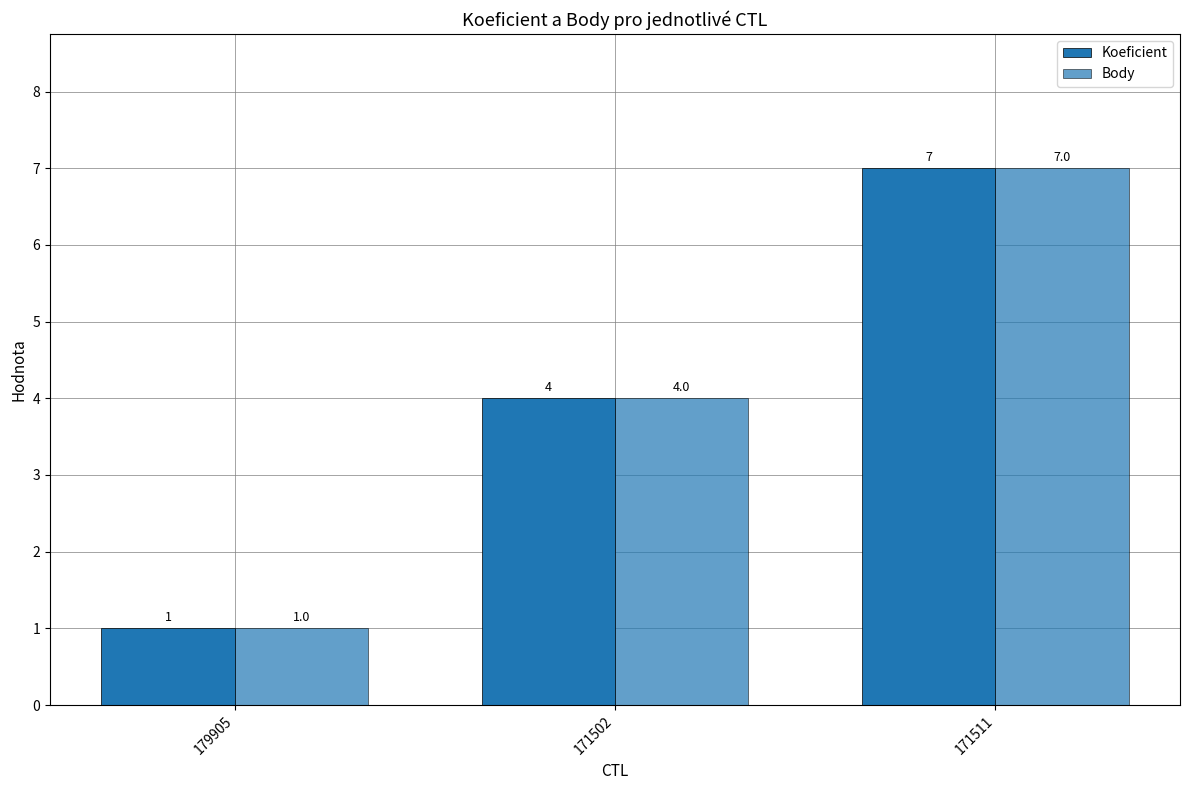

Which category has the highest value in the Body series?

171511